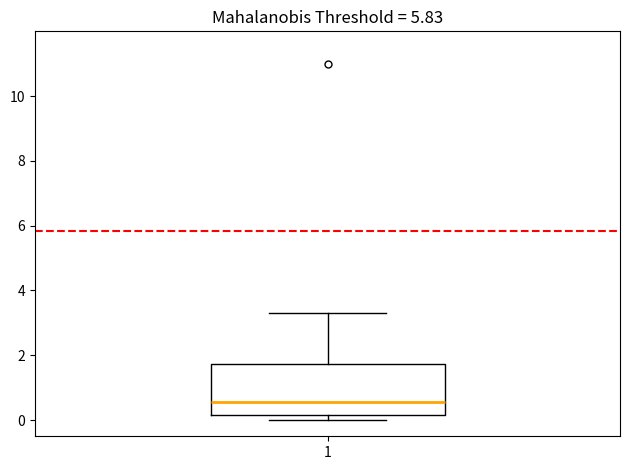

Where does the upper whisker of the box at x = 1 end on the y-axis? The values are not printed on the chart, so give them approximately, as read against the axis.

3.4